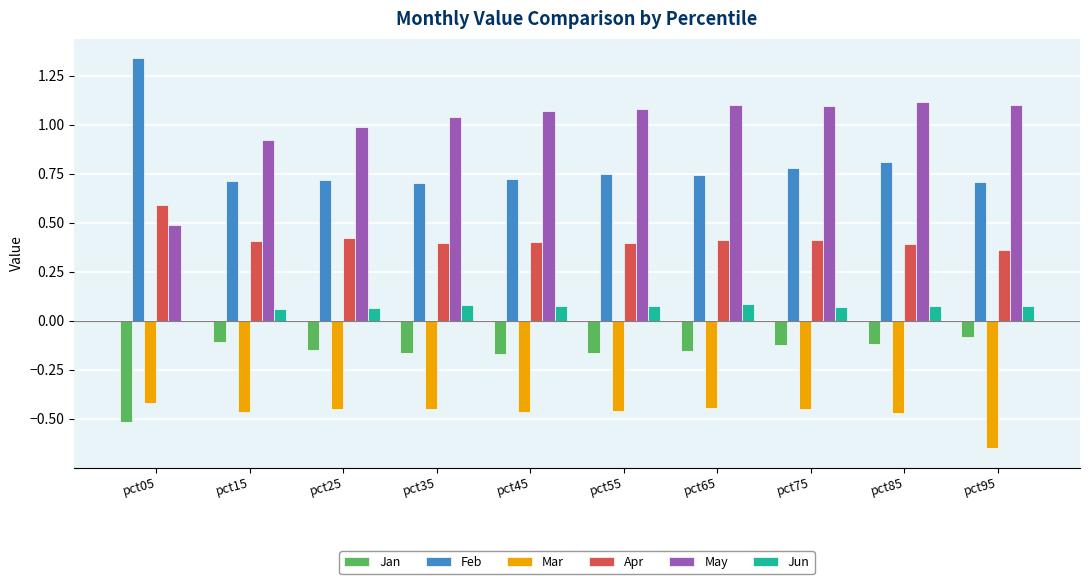

True or false: Jun has a value of 0.1 at pct35.

True